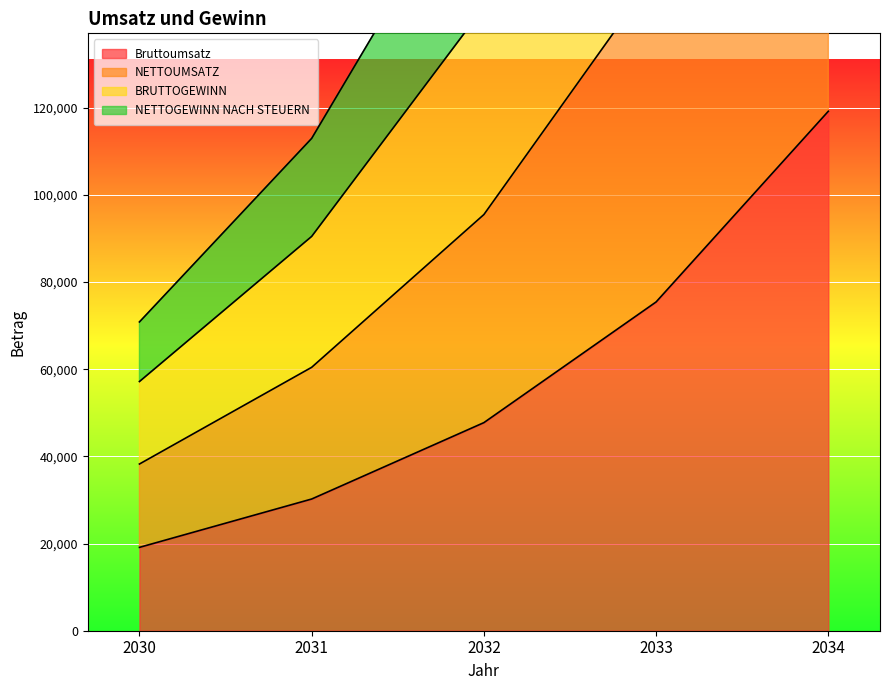

How many lines are shown in the chart?

4